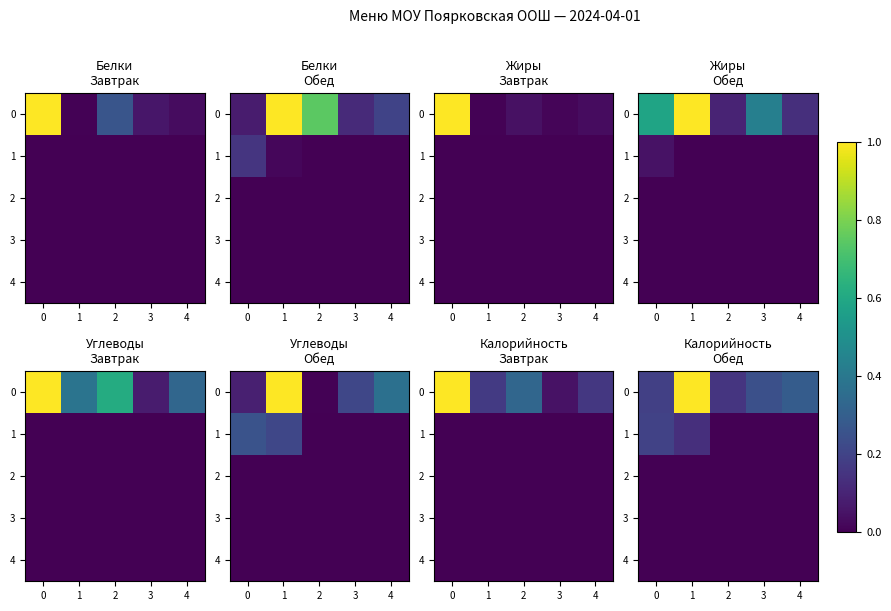

Which has a higher value, 0 or 4?

4